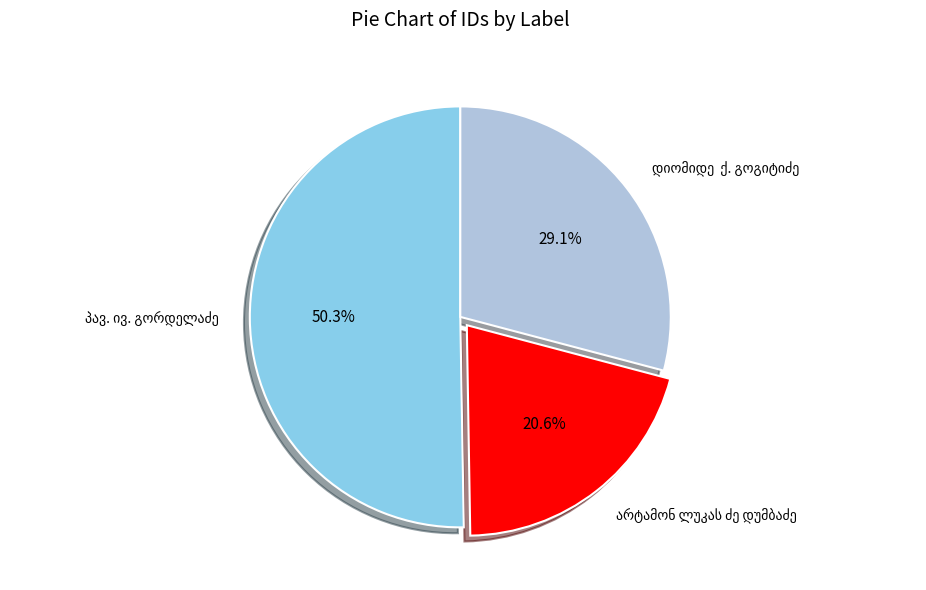

How many segments does this pie chart have?

3